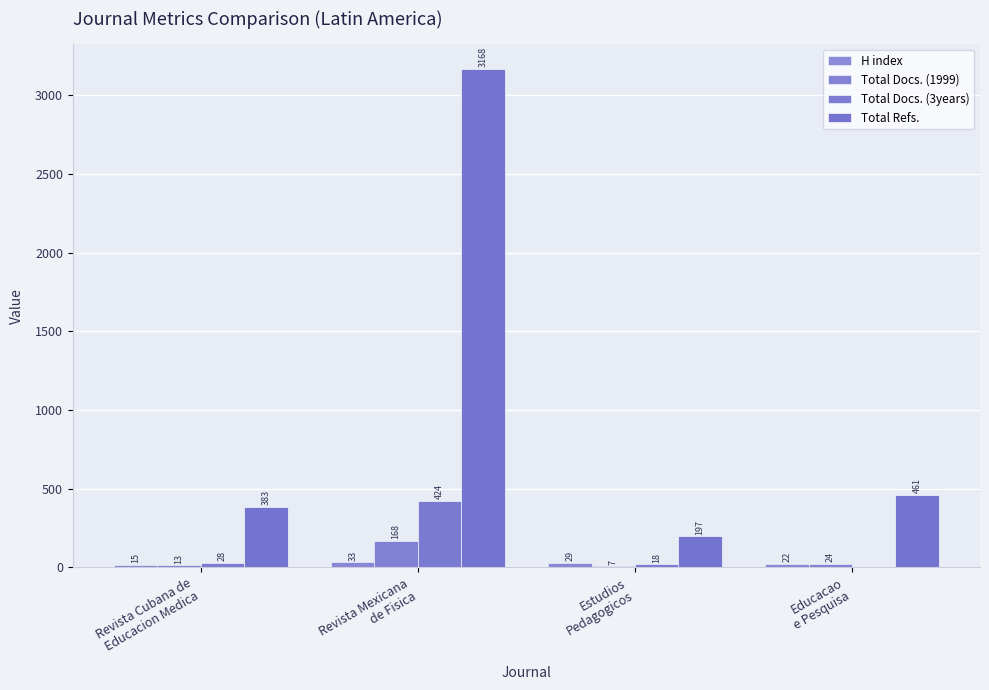

How many series are shown in this chart?

4